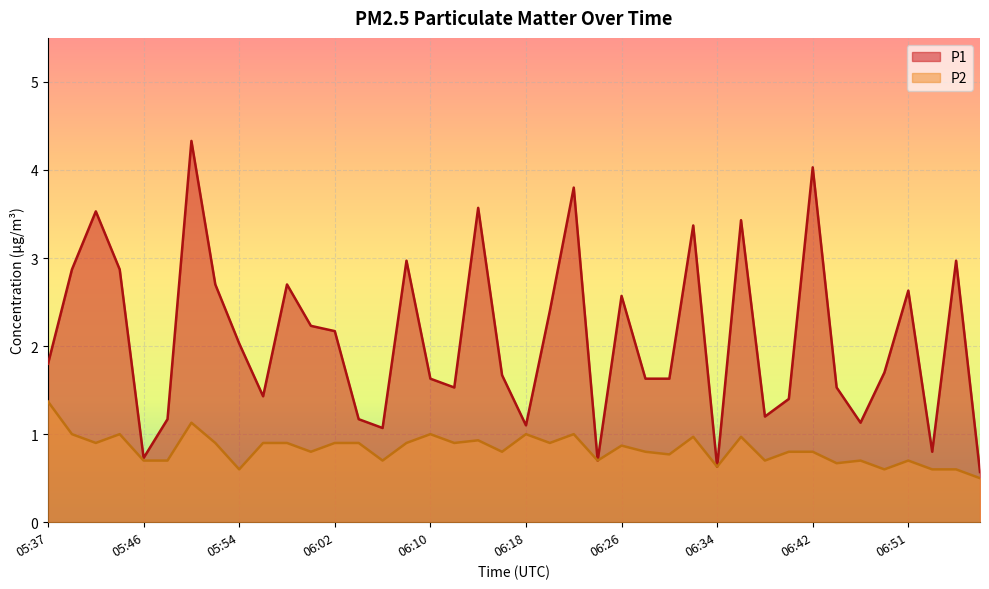

What is the difference between the maximum and minimum values in the P1 series?

3.8